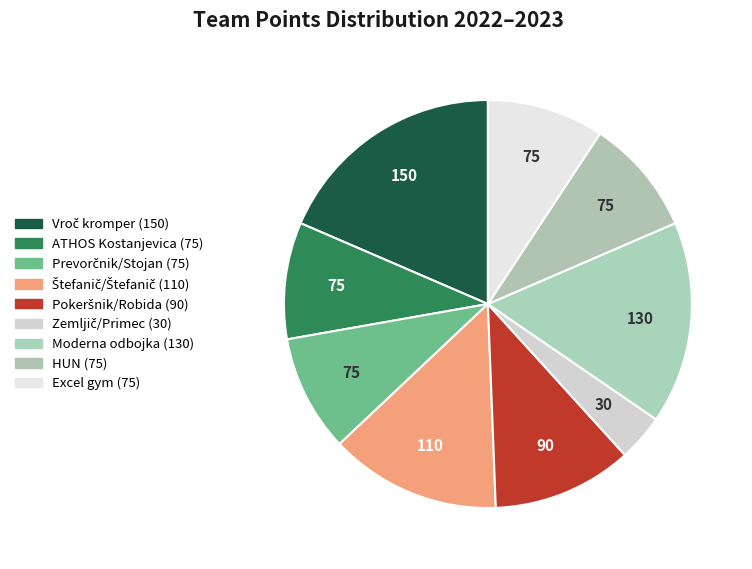

What is the total percentage of Prevorčnik/Stojan and Vroč kromper?

27.8%